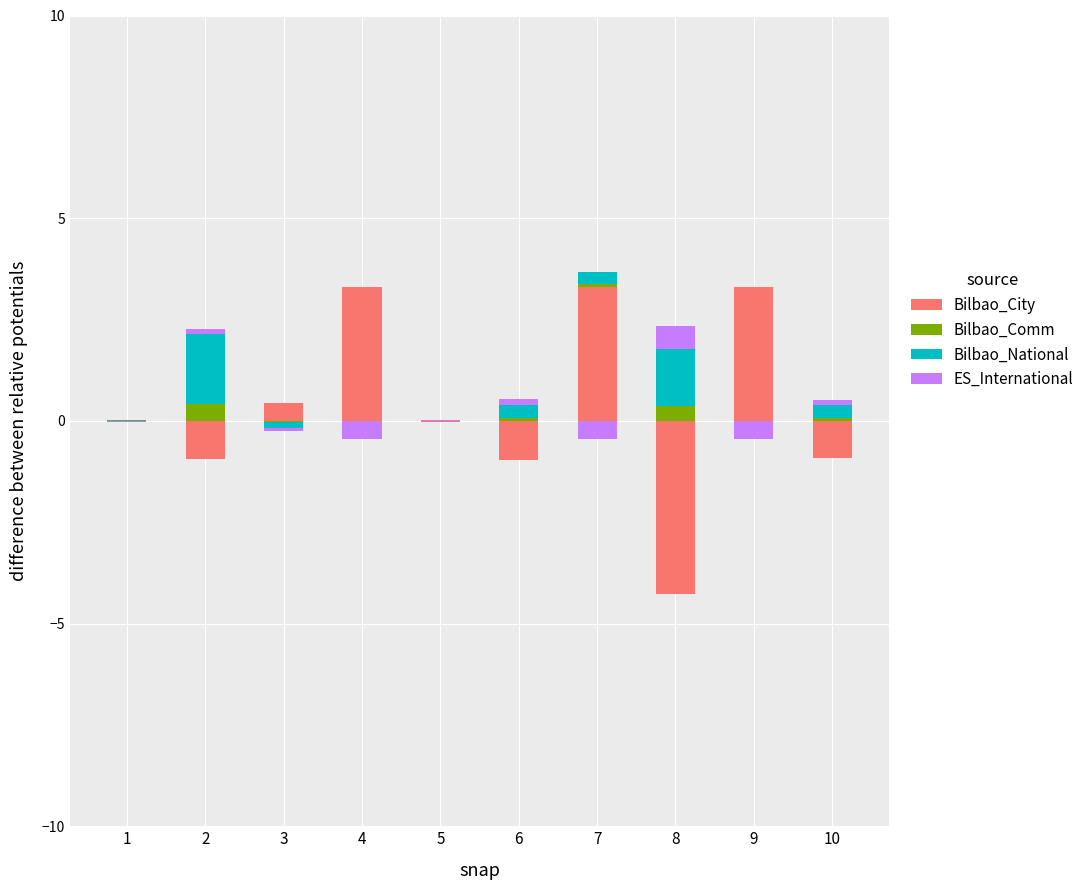

The ES_International series shows 0.6 at 8. True or false?

True